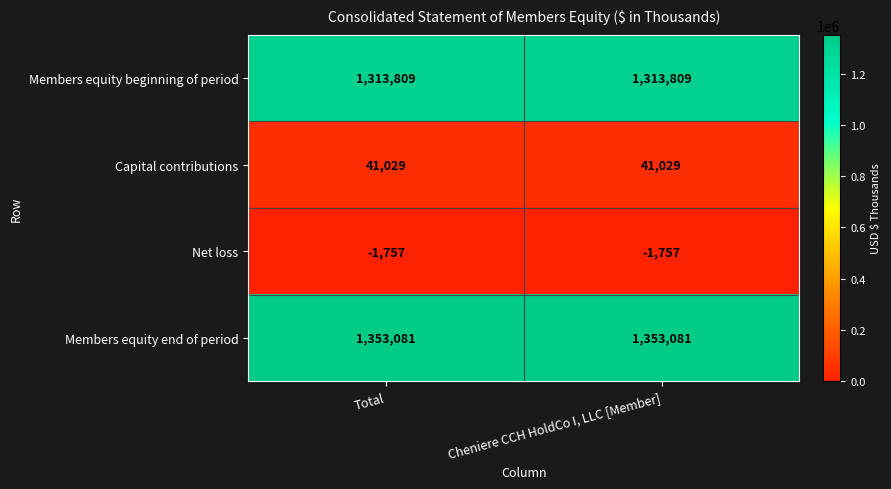

What value does the Capital contributions series have at Total?

41029